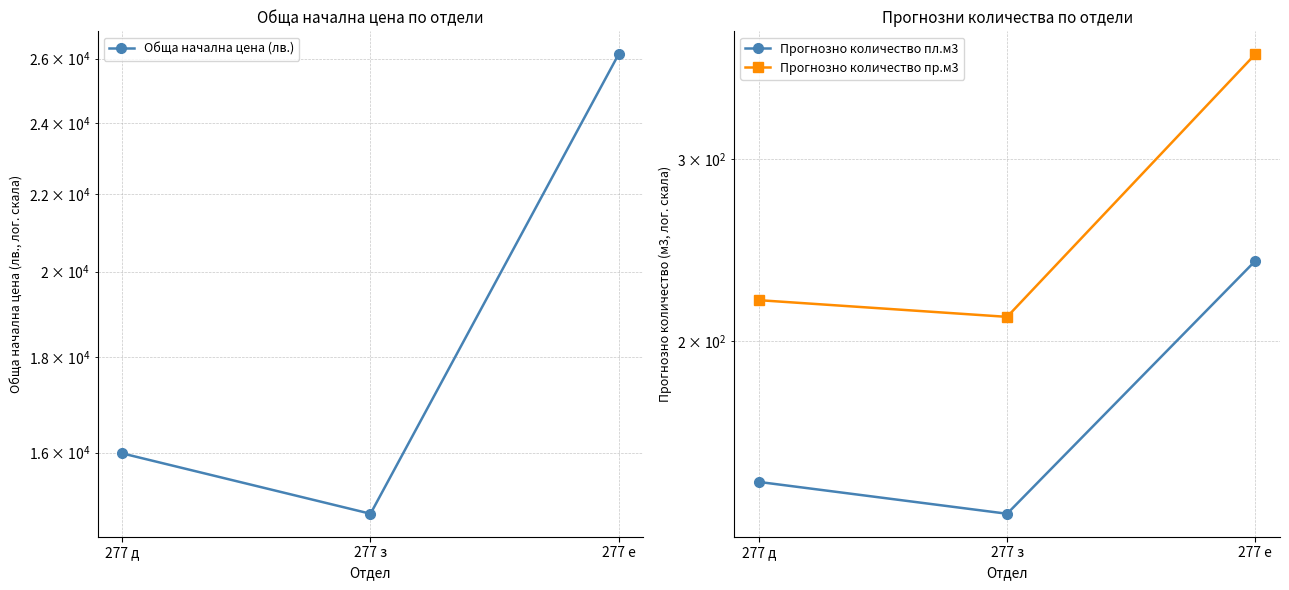

Where is Прогнозно количество пл.м3 nearest to the value 187?

277 д